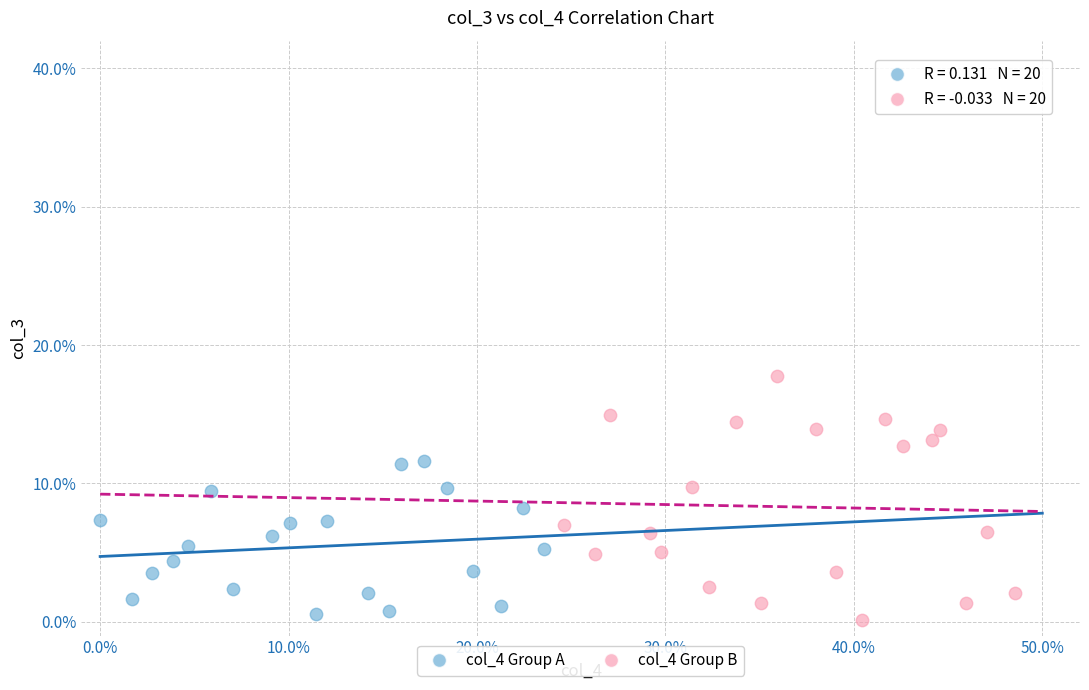

Which series has the widest spread of Y values?

col_4 Group B